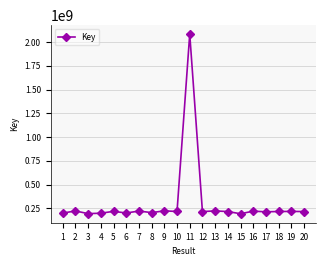

Is it true that the value at 15 is 192368888?

True